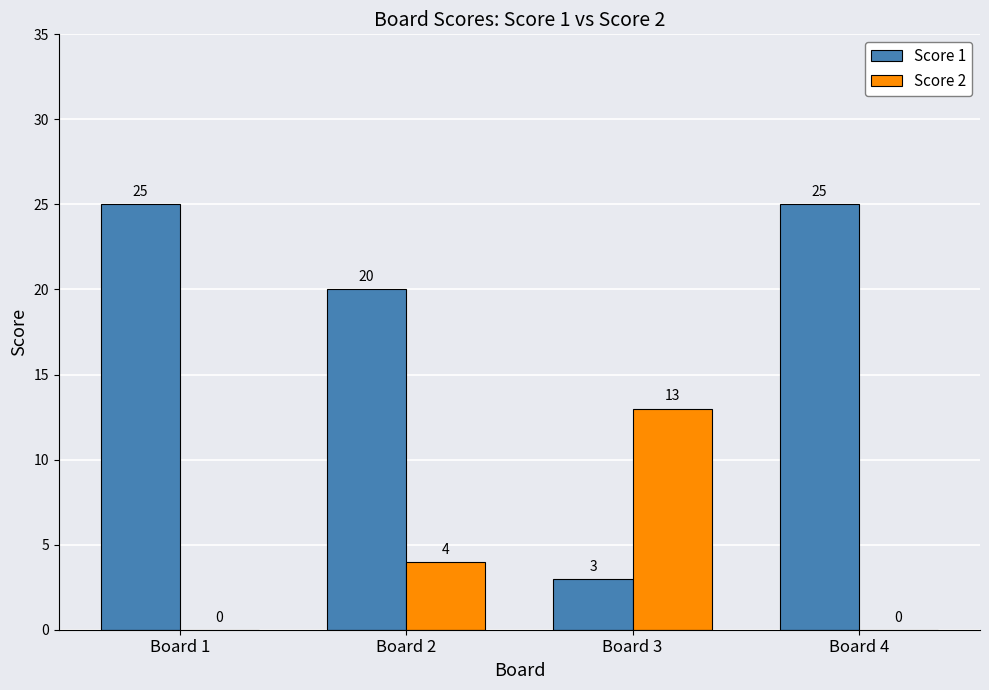

What is the highest value of the Score 1 series?

25